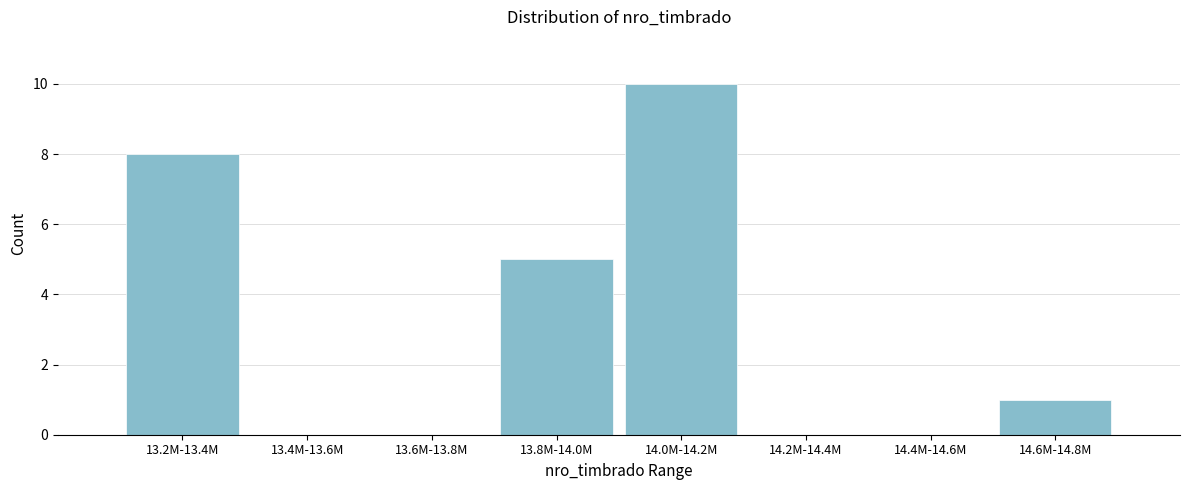

Reading left to right, list all the values displayed in this chart.

13.2M-13.4M=8	13.4M-13.6M=0	13.6M-13.8M=0	13.8M-14.0M=5	14.0M-14.2M=10	14.2M-14.4M=0	14.4M-14.6M=0	14.6M-14.8M=1